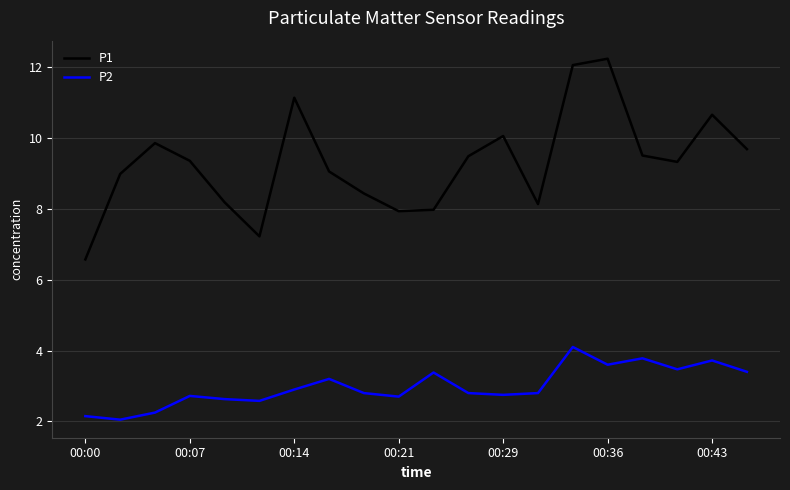

What is the maximum value shown in the chart?

12.2